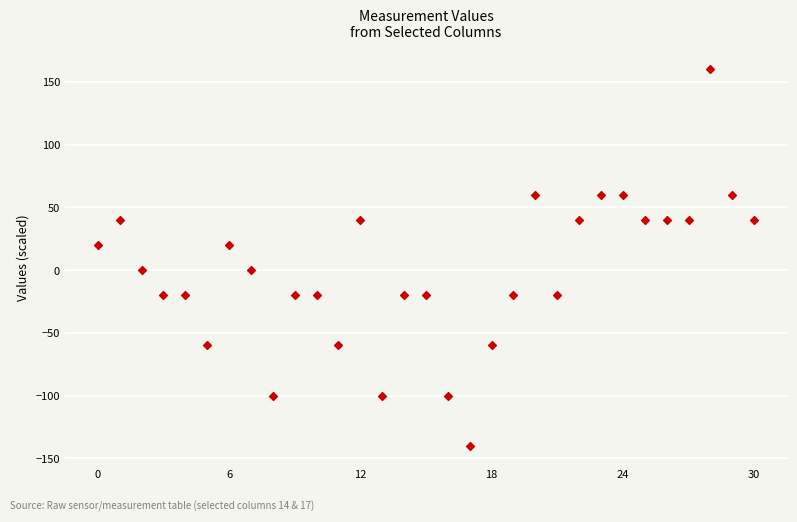

What is the range of Y values (max minus min)?

300